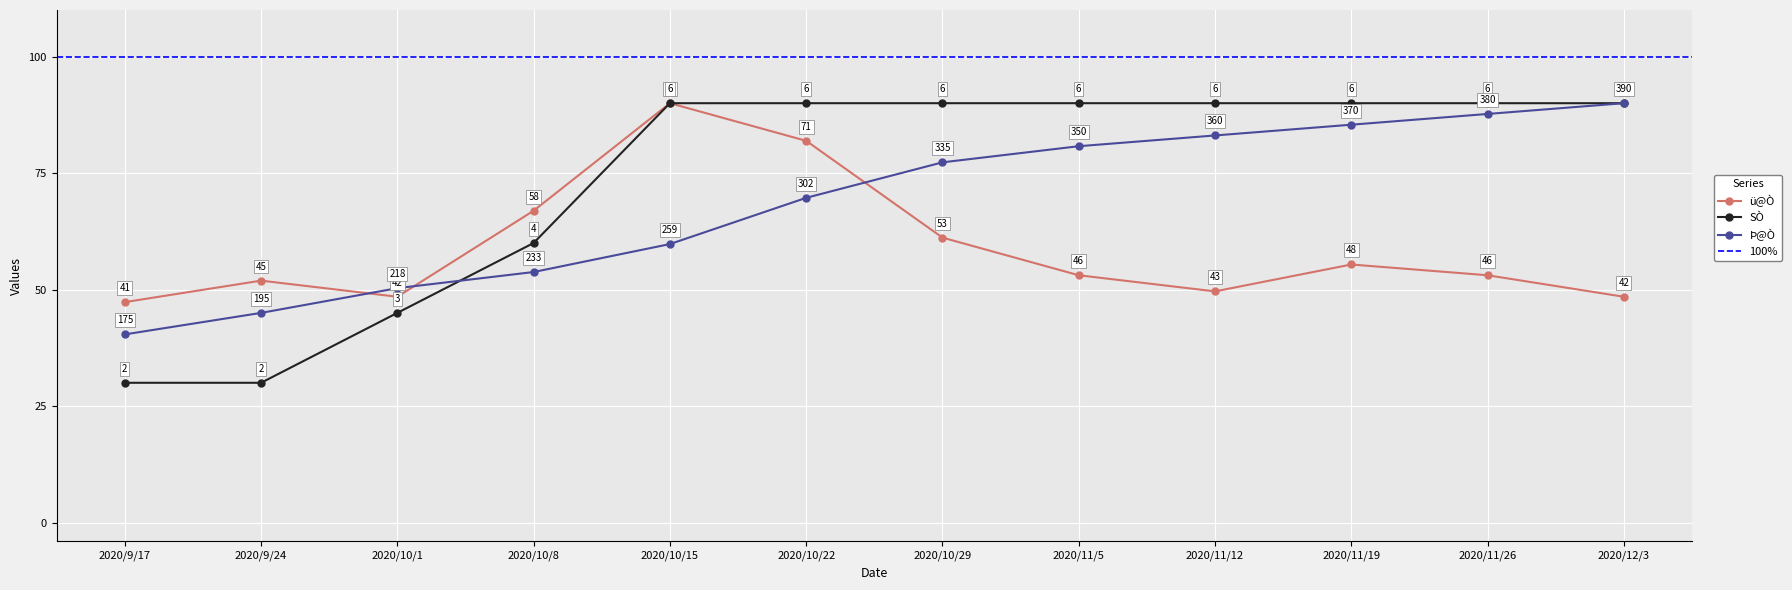

What is the sum of the Þ@Ò values at 2020/10/29 and 2020/11/12?

80.2